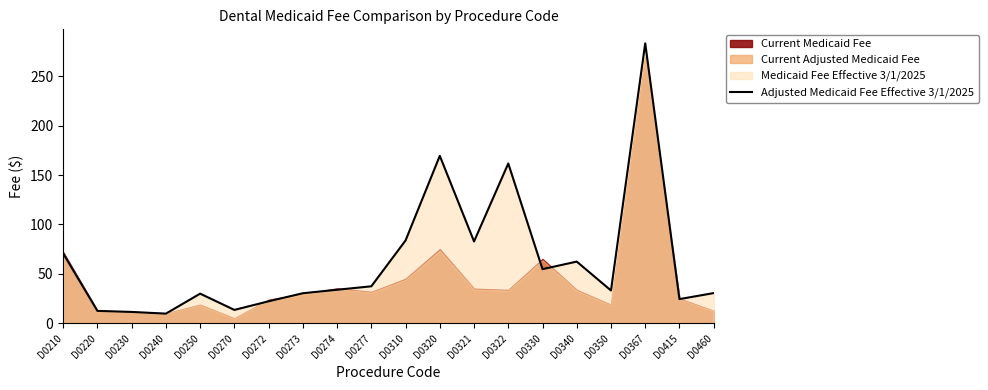

What is the greatest value displayed?

283.2